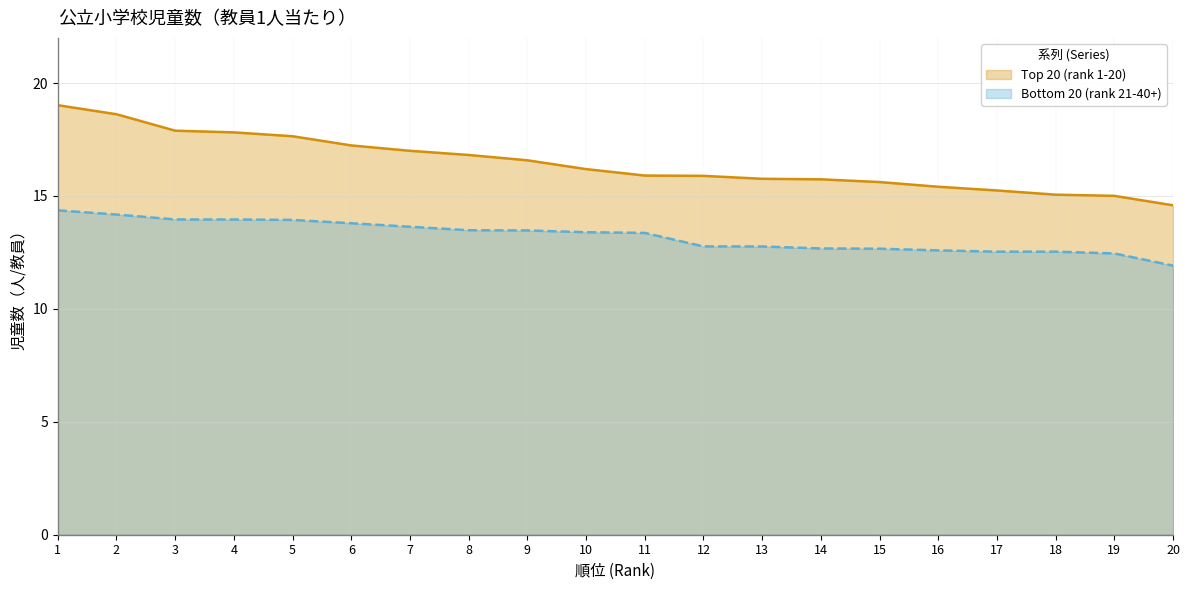

Read the Bottom 20 (rank 21-40+) value at 9.

13.5